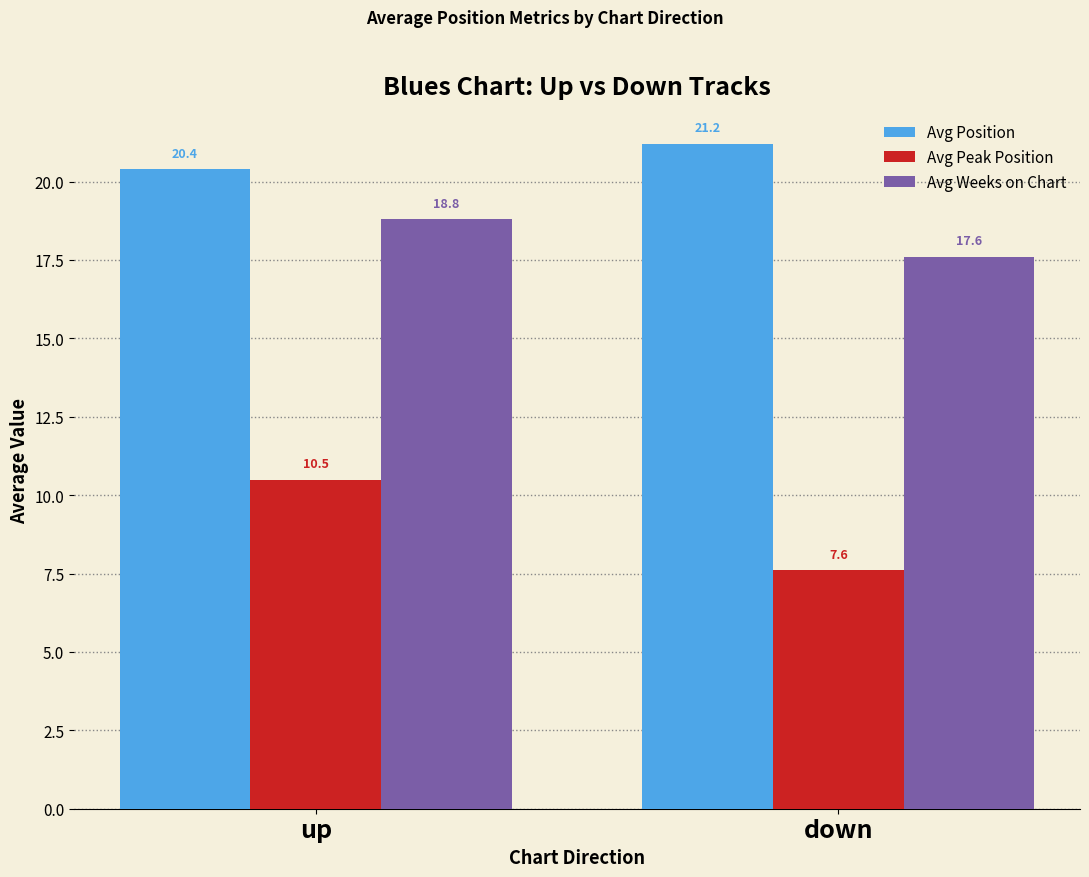

What is the label of the 2nd bar from the right?

up